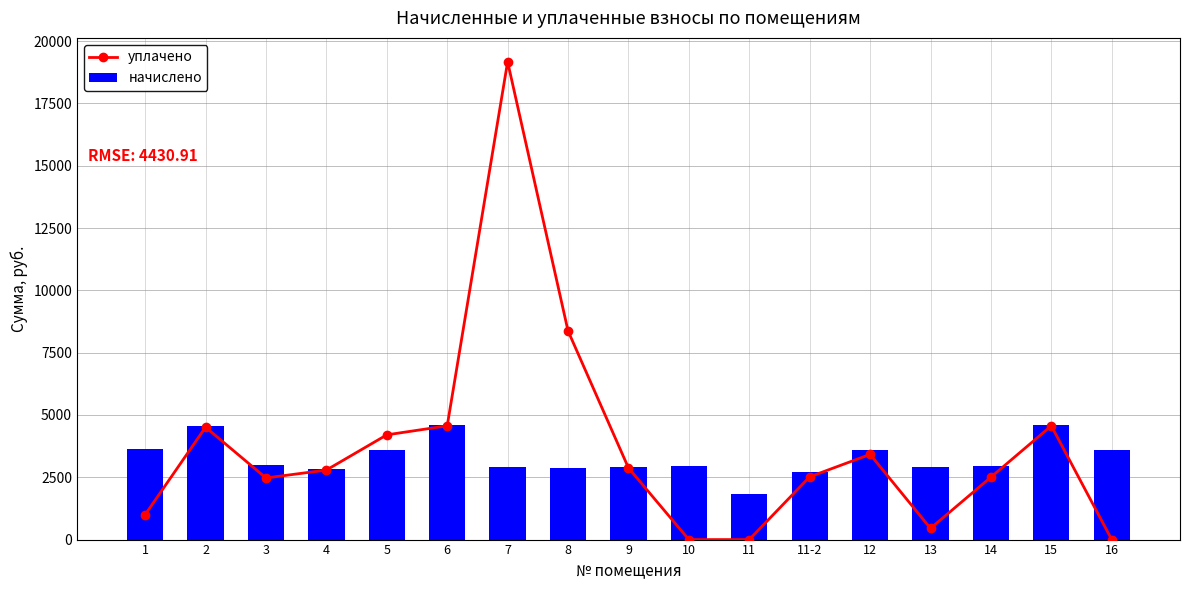

What is the label of the 12th bar from the left?

11-2